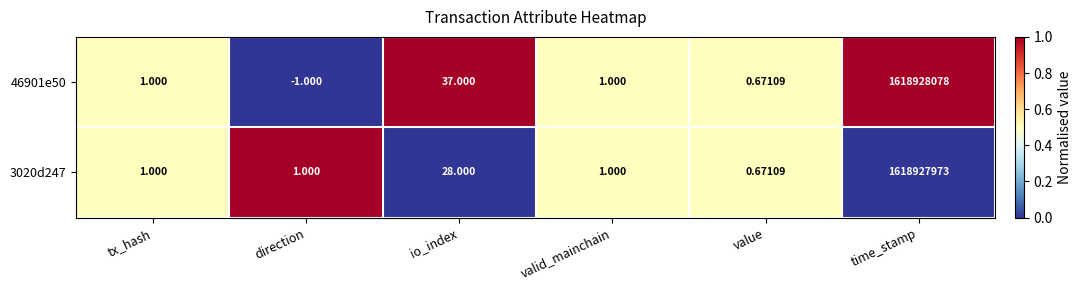

Where is 46901e50 nearest to the value 809464038?

io_index